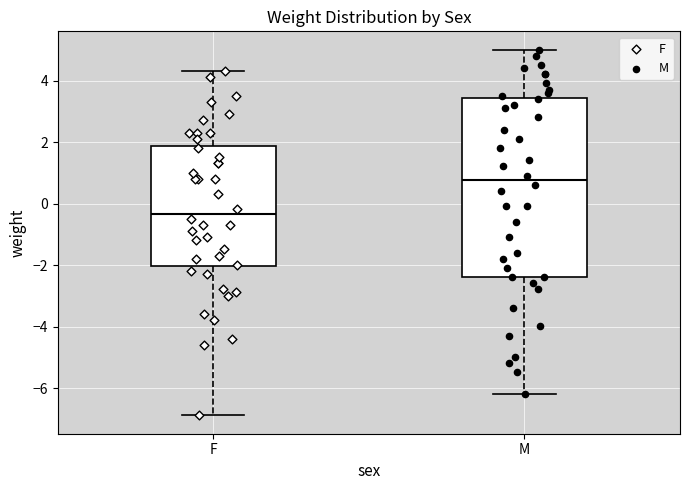

Which box's median line is the lowest?

F